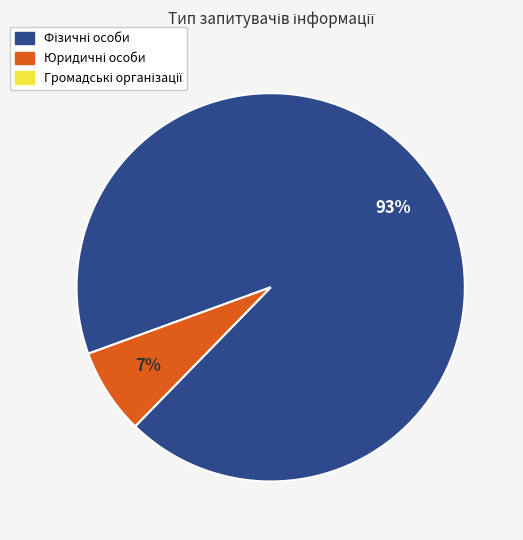

To the nearest percent, what is the average slice percentage?

50%